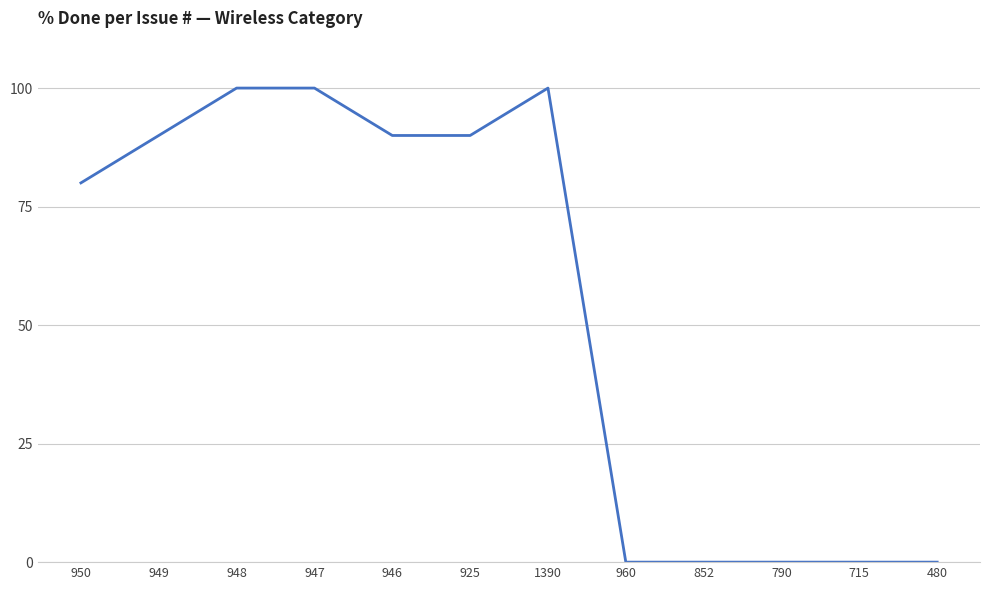

What is the change in value from 1390 to 852?

-100